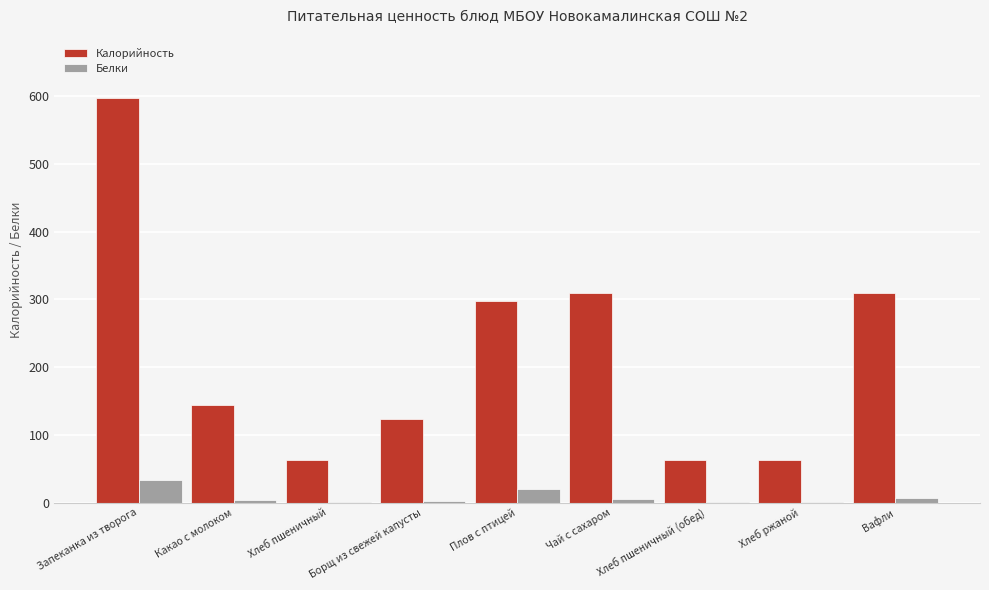

What is the sum of all Калорийность values?

1971.2